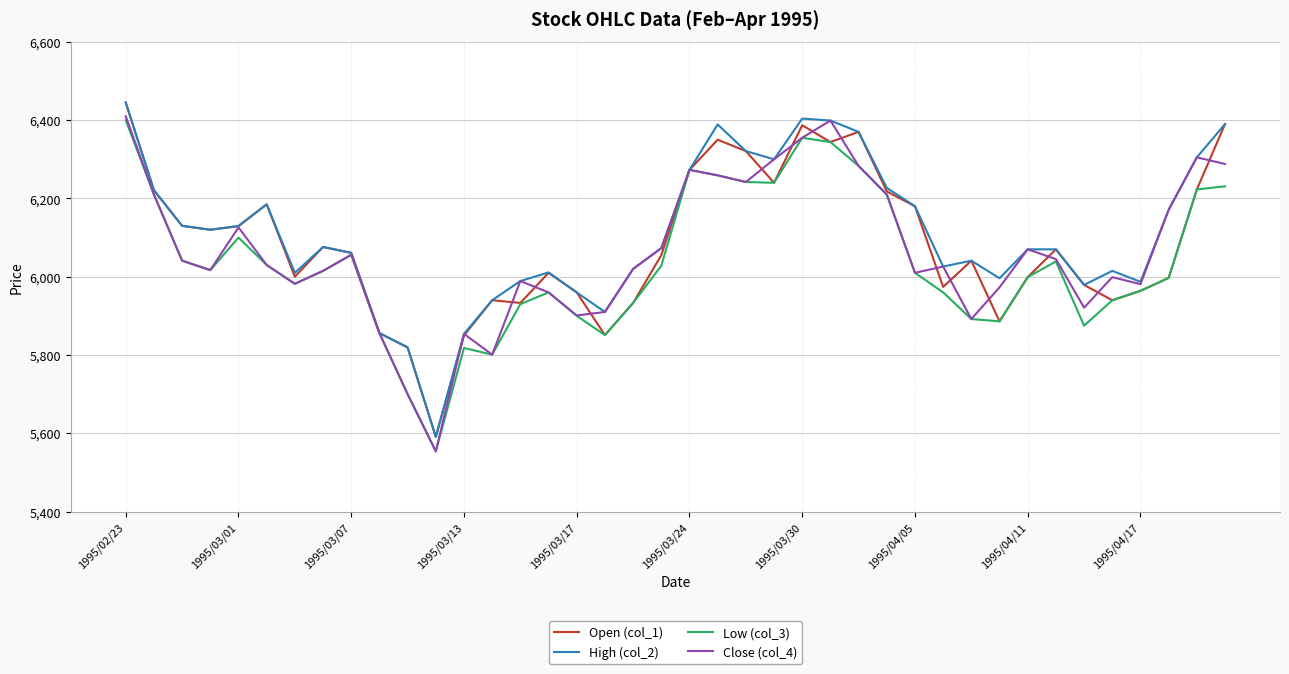

Which series has the largest range (max minus min)?

Close (col_4)